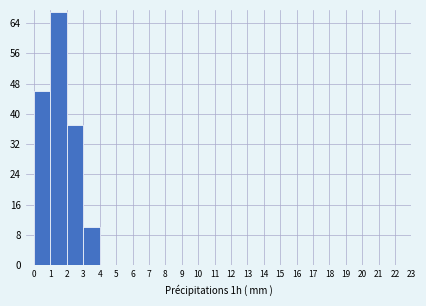

Reading left to right, list every bar in this chart as the range it spans on the x-axis followed by its height. The values are not printed on the chart, so give them approximately, as read against the axis.

0 to 1: 46
1 to 2: 67
2 to 3: 37
3 to 4: 10
4 to 5: 0
5 to 6: 0
6 to 7: 0
7 to 8: 0
8 to 9: 0
9 to 10: 0
10 to 11: 0
11 to 12: 0
12 to 13: 0
13 to 14: 0
14 to 15: 0
15 to 16: 0
16 to 17: 0
17 to 18: 0
18 to 19: 0
19 to 20: 0
20 to 21: 0
21 to 22: 0
22 to 23: 0